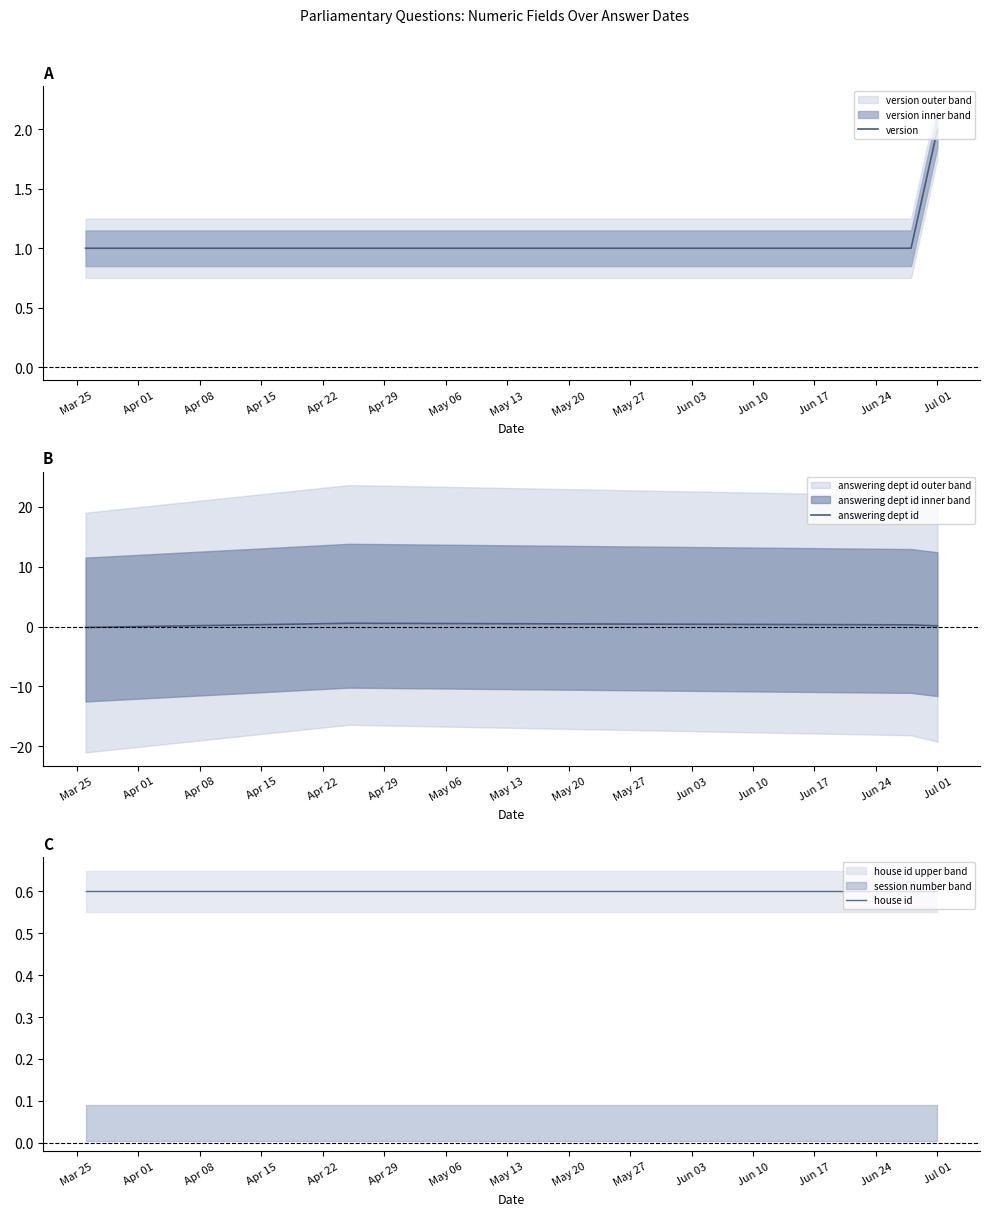

What is the difference between the maximum and minimum values in the answering dept id series?

0.7